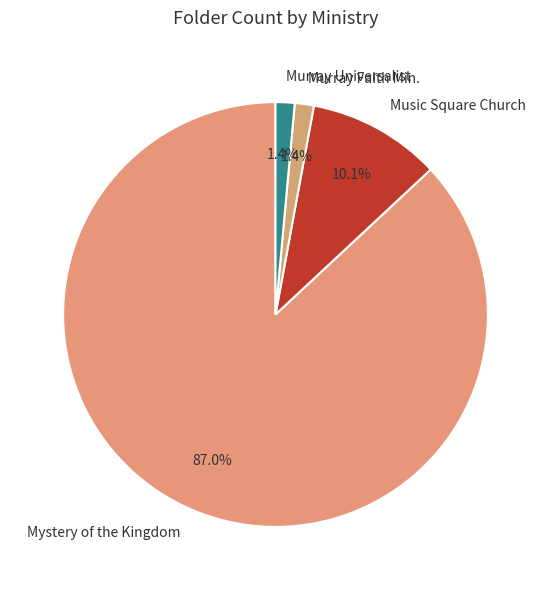

Which category has the biggest portion of the pie?

Mystery of the Kingdom